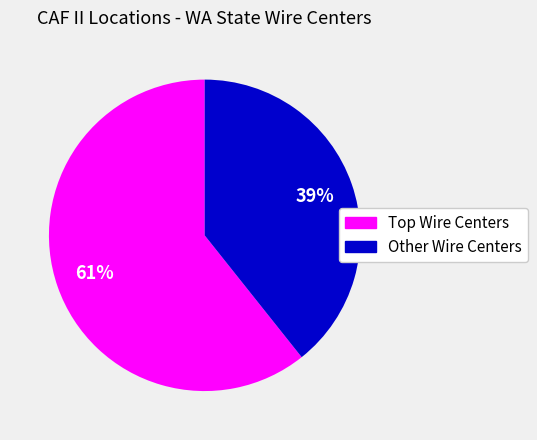

To the nearest percent, what is the average slice percentage?

50%